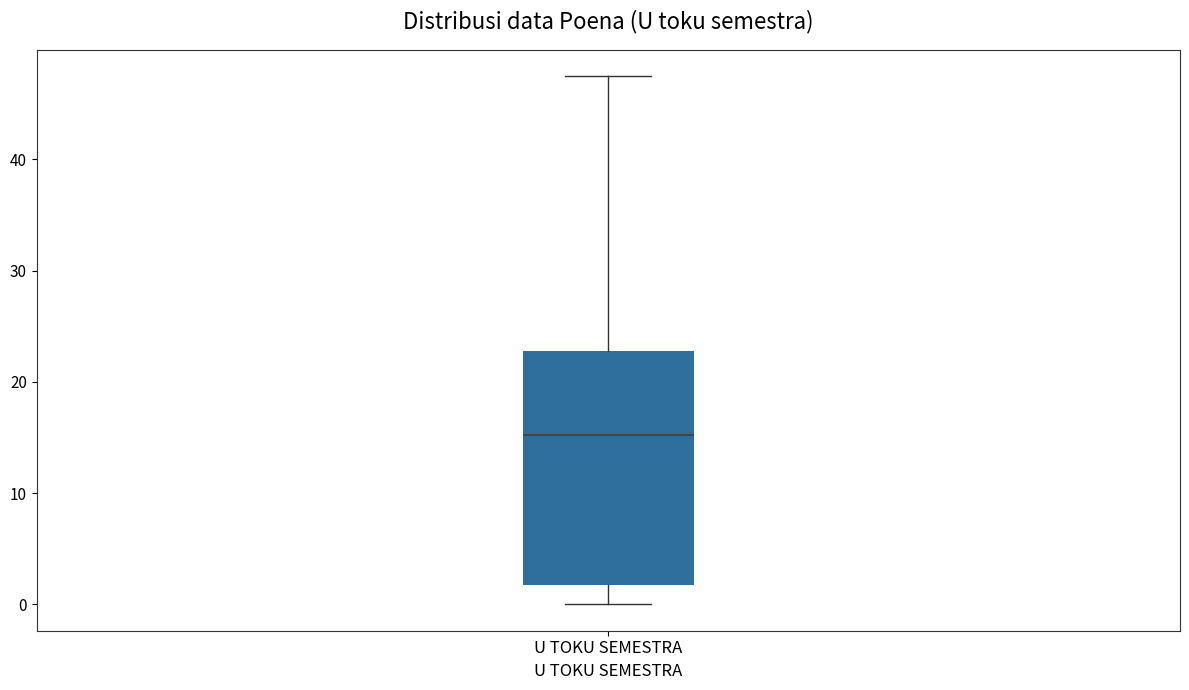

Transcribe this box plot: give where the median line is, the range the box spans, and where the two whiskers end, as read against the y-axis. The values are not printed on the chart, so give them approximately, as read against the axis.

median 15, box 2 to 23, whiskers 0 to 48